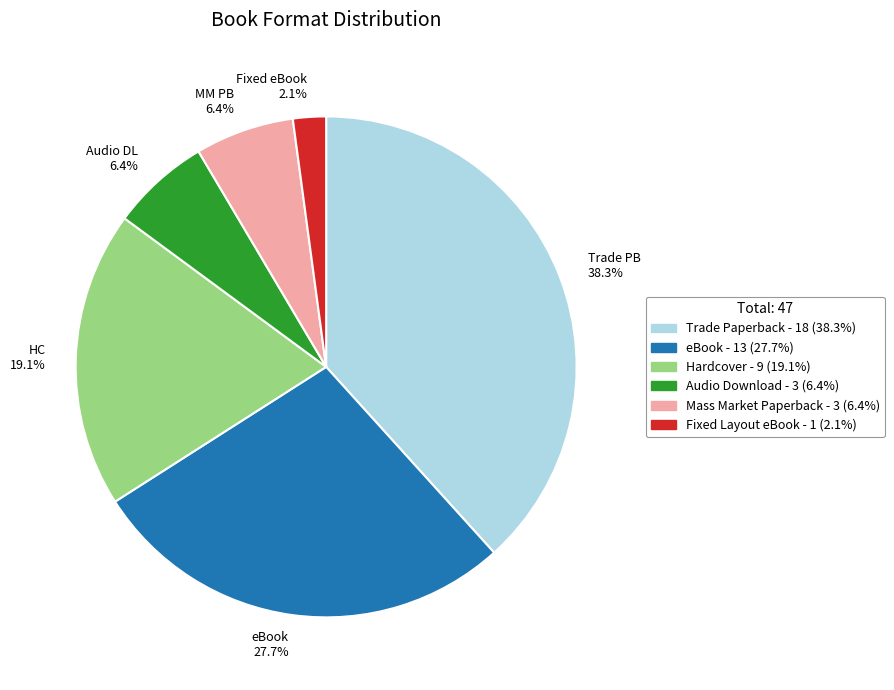

Does any single category account for the majority?

No